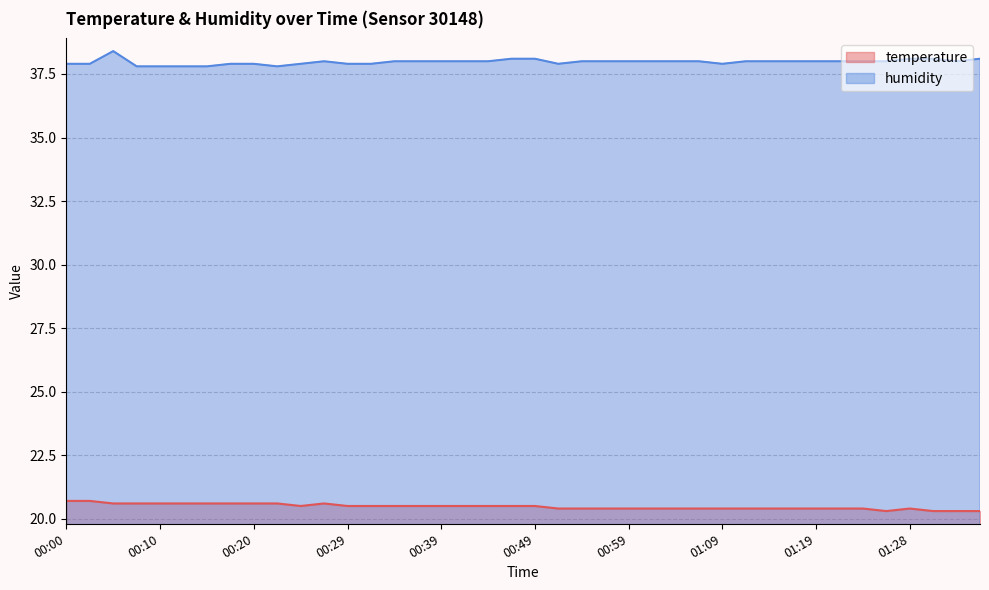

Which has a higher value, 00:15 or 00:10?

00:15